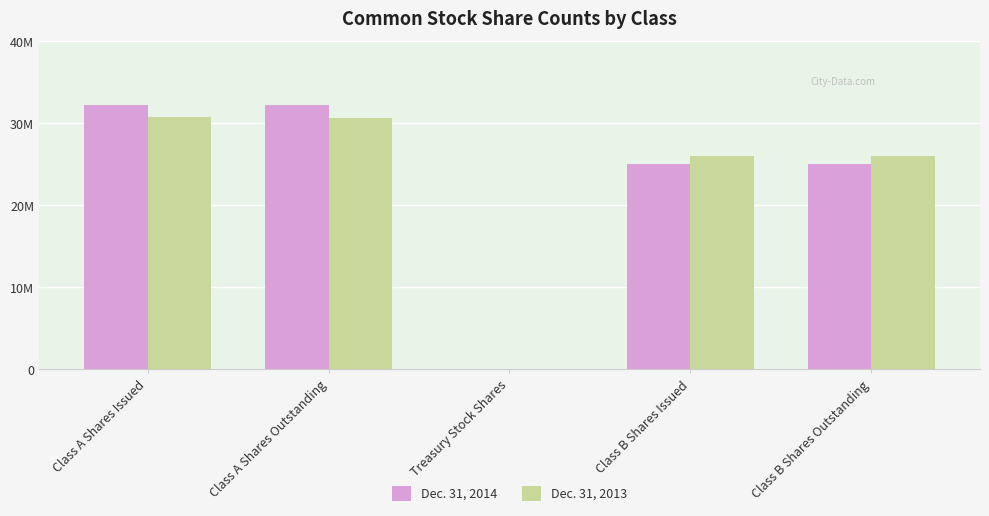

The Dec. 31, 2014 series shows 43781818 at Class B Shares Outstanding. True or false?

False